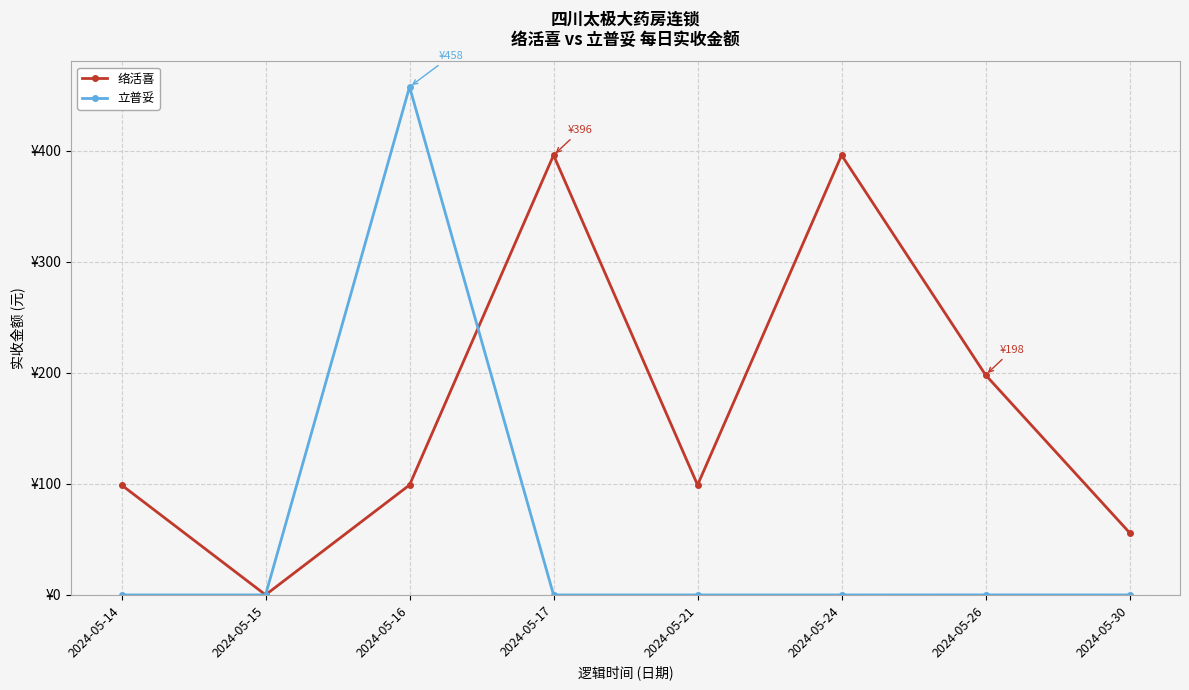

Which series has the widest spread of values?

立普妥